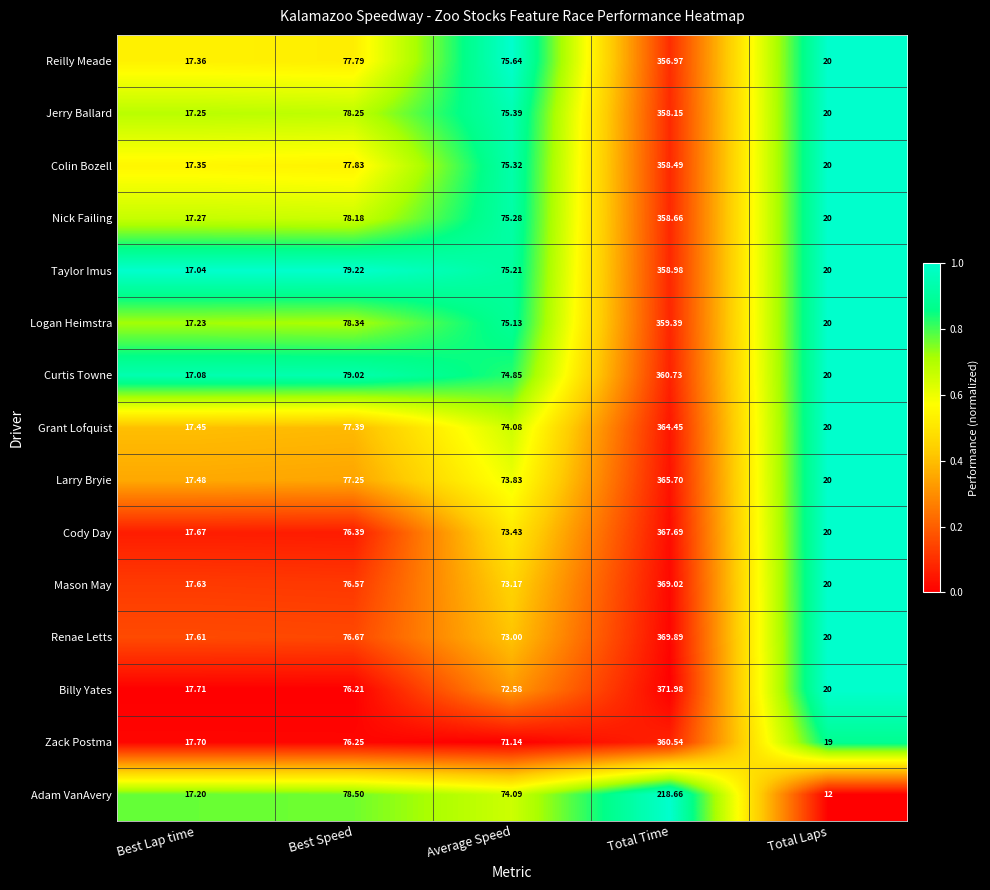

Which series has the largest total across all categories?

Billy Yates